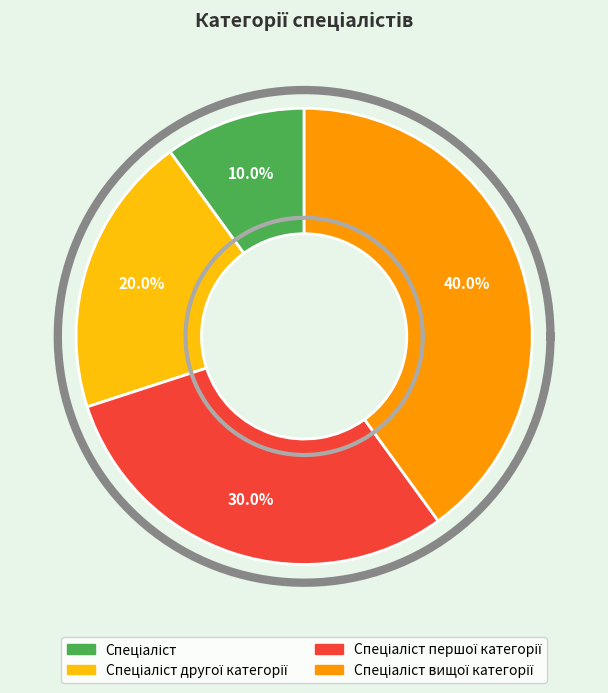

Does Спеціаліст першої категорії account for over 50% of the chart?

No